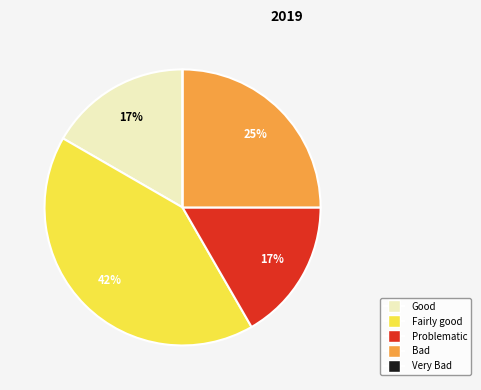

To the nearest percent, what is the difference between the largest and smallest slice percentages?

42%